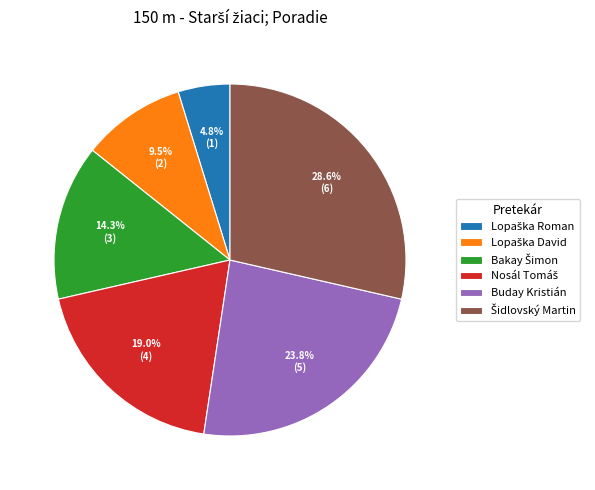

Does any single category account for the majority?

No